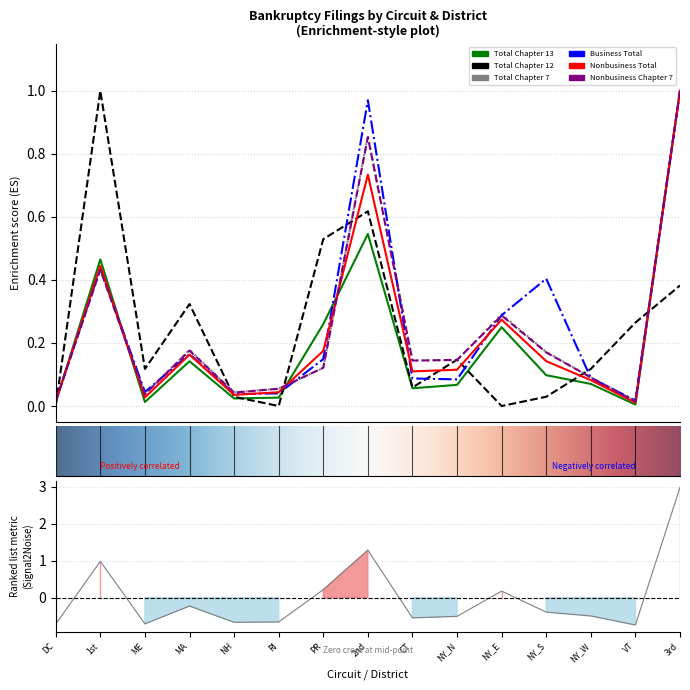

At 1st, list the series in order from smallest to largest.

Nonbusiness Chapter 7, Total Chapter 7, Business Total, Nonbusiness Total, Total Chapter 13, Total Chapter 12